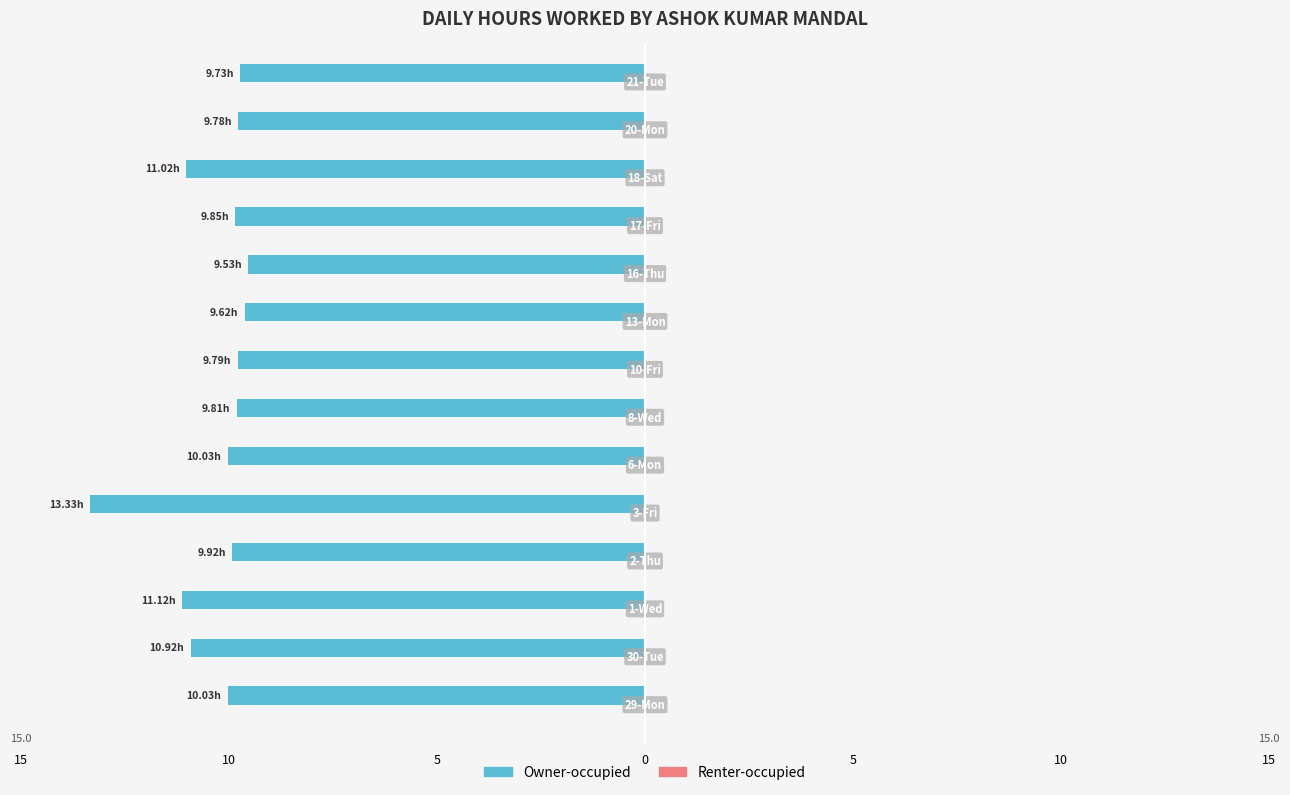

What is the minimum value shown in the chart?

-13.3